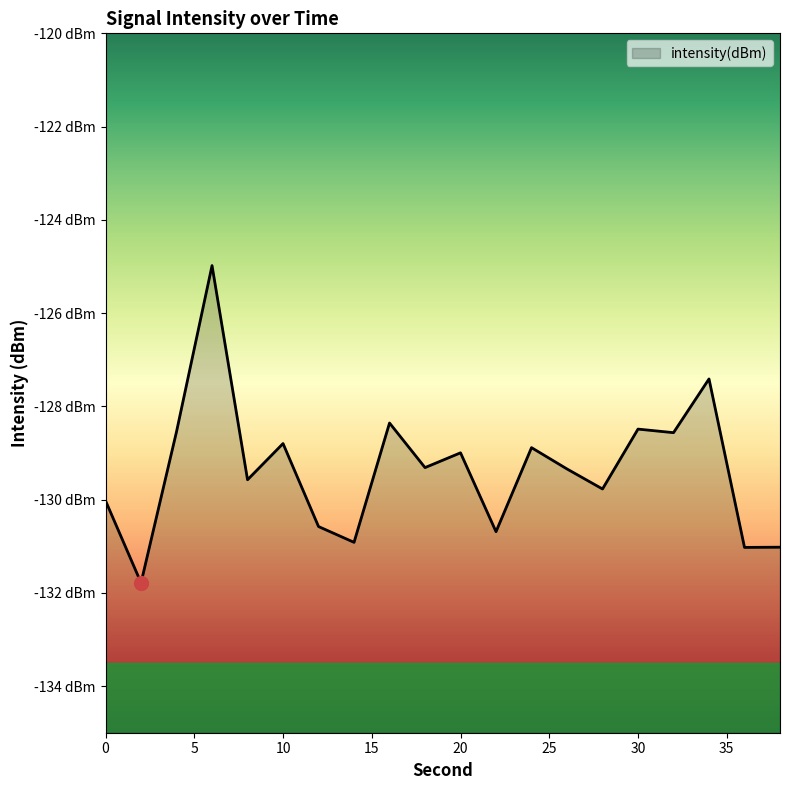

True or false: the data has more than 1 interior local peaks.

True